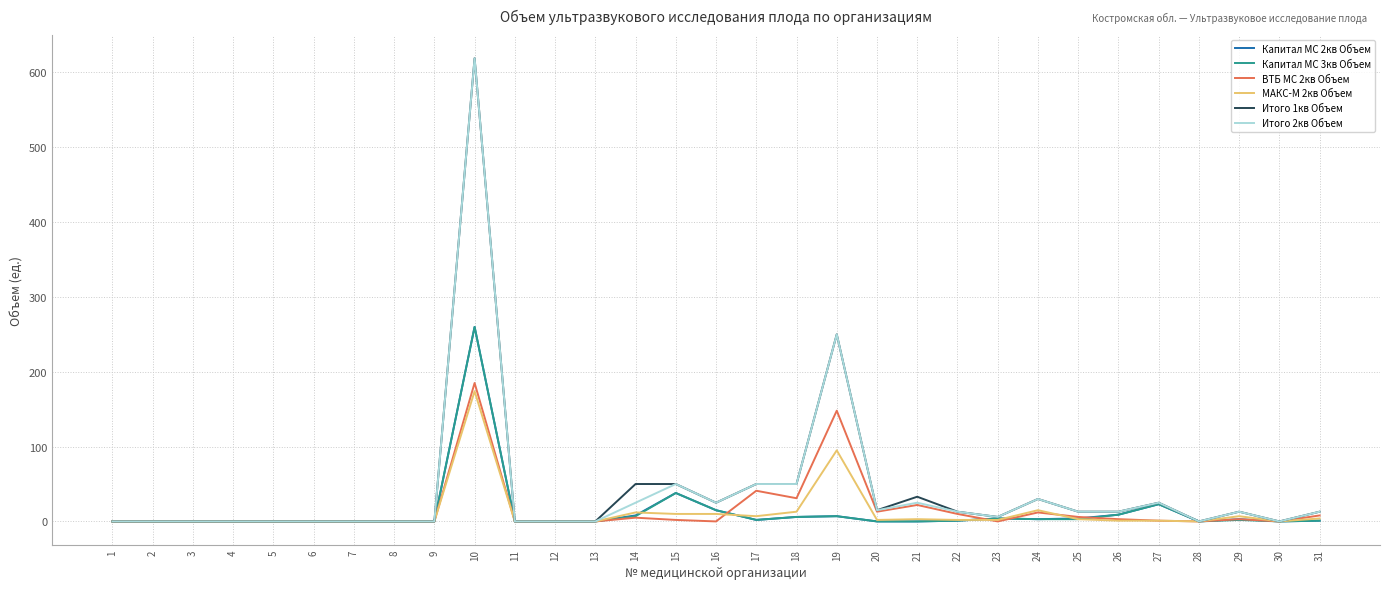

True or false: ВТБ МС 2кв Объем has a value of 206 at 19.

False